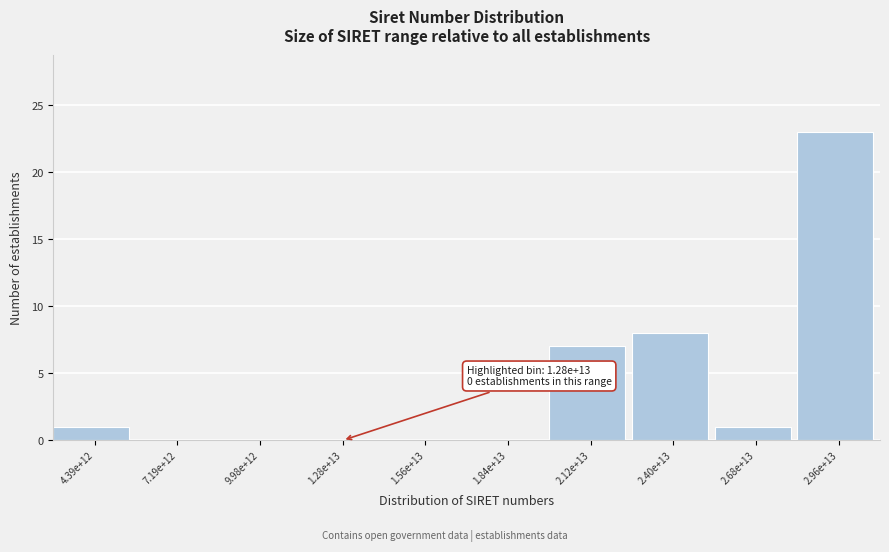

Reading right to left, transcribe all the data shown in this chart.

2.96e+13=23	2.68e+13=1	2.40e+13=8	2.12e+13=7	1.84e+13=0	1.56e+13=0	1.28e+13=0	9.98e+12=0	7.19e+12=0	4.39e+12=1